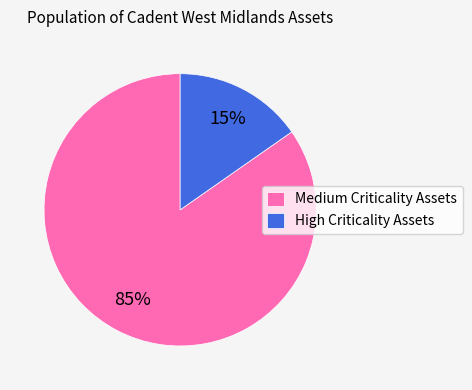

Count the number of slices in the pie.

2